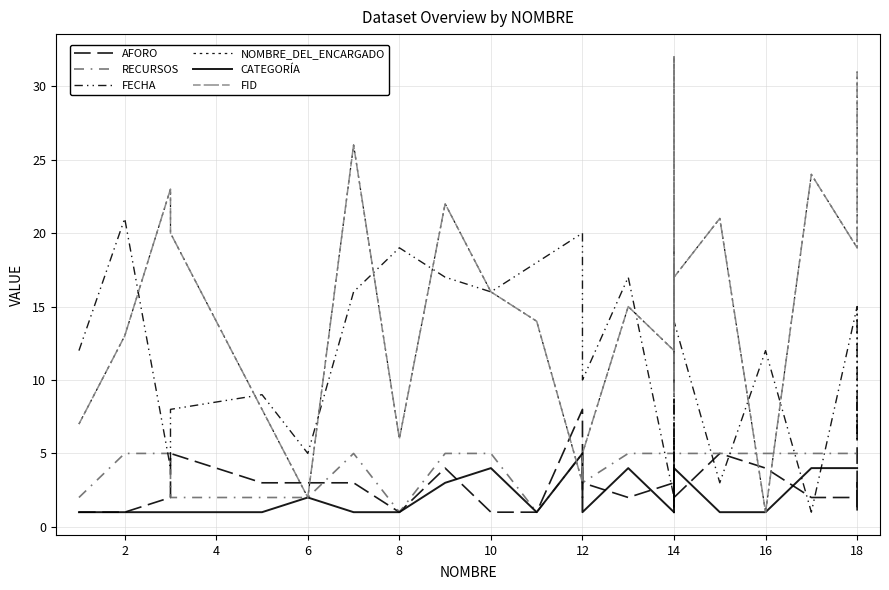

Which category has the highest value in the RECURSOS series?

2